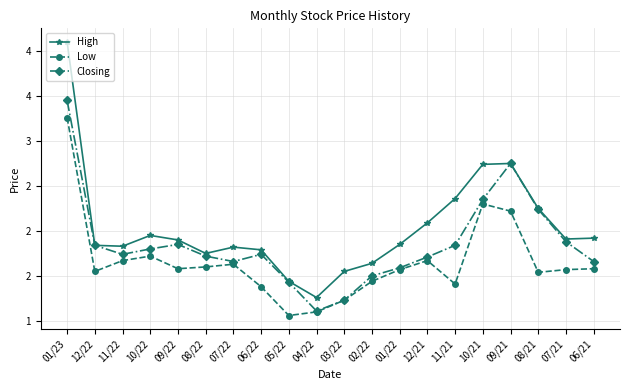

List the series in order of their peak value, highest first.

High, Closing, Low